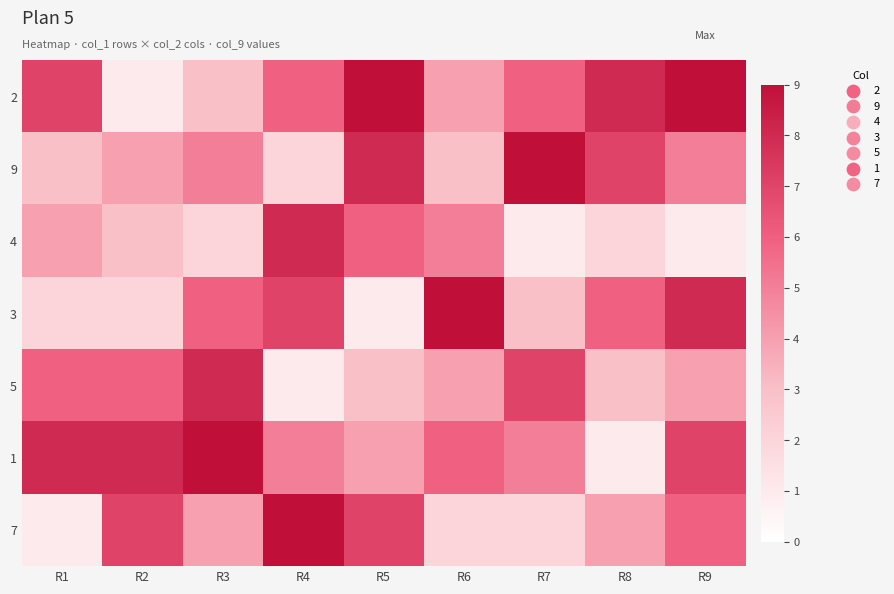

What is the greatest value displayed?

9